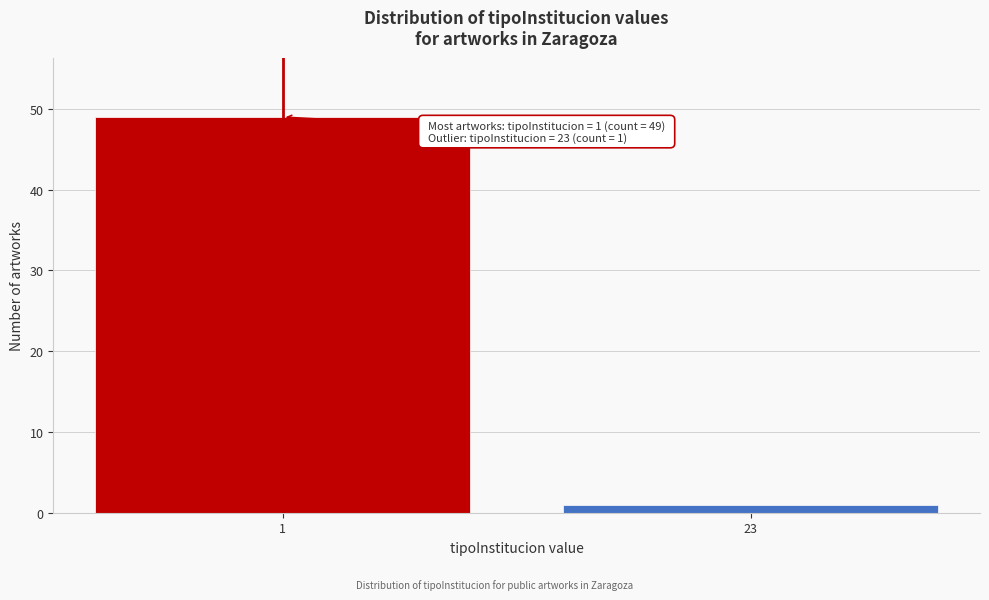

Reading right to left, what are all the values shown in this chart?

1	49